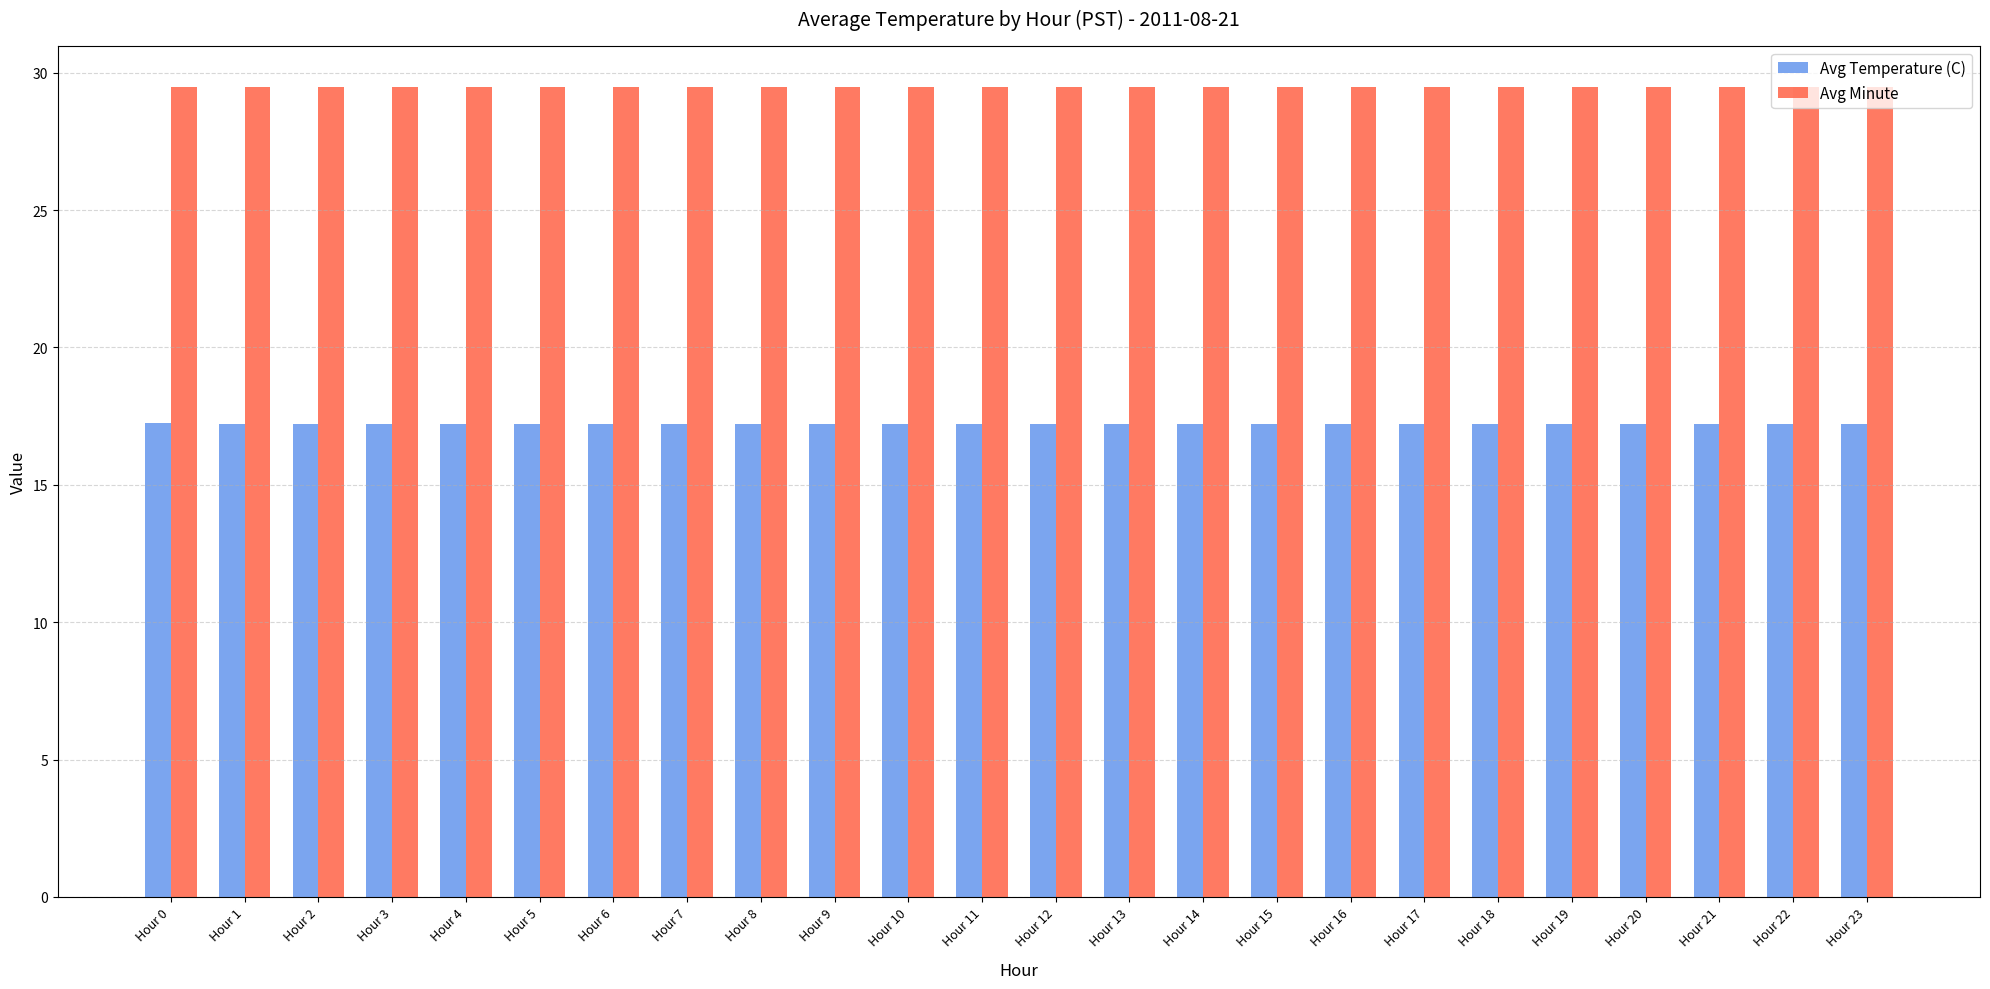

What are all the series names shown in the legend?

Avg Temperature (C), Avg Minute